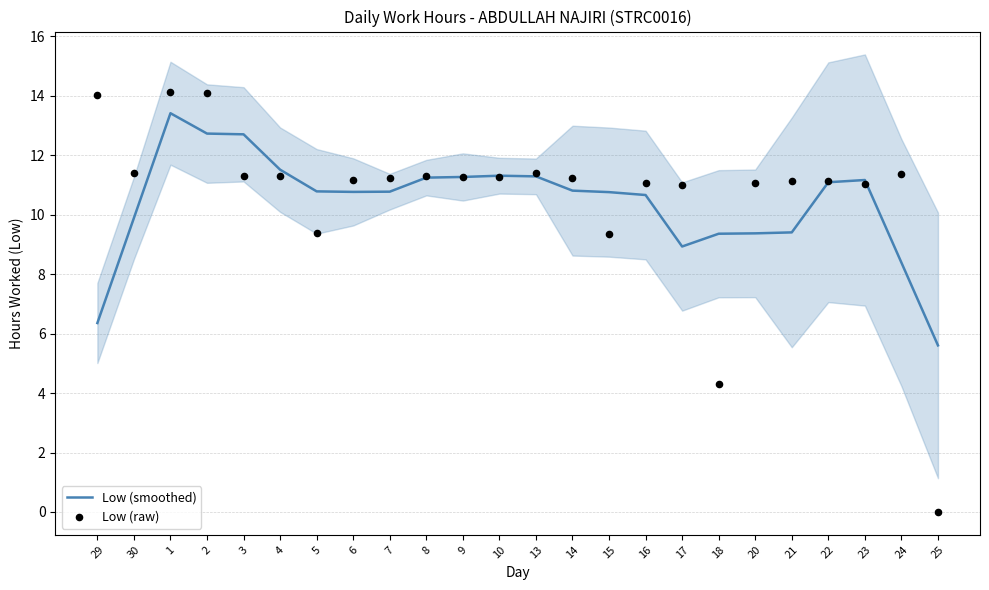

Which series has the widest spread of Y values?

Low (raw)